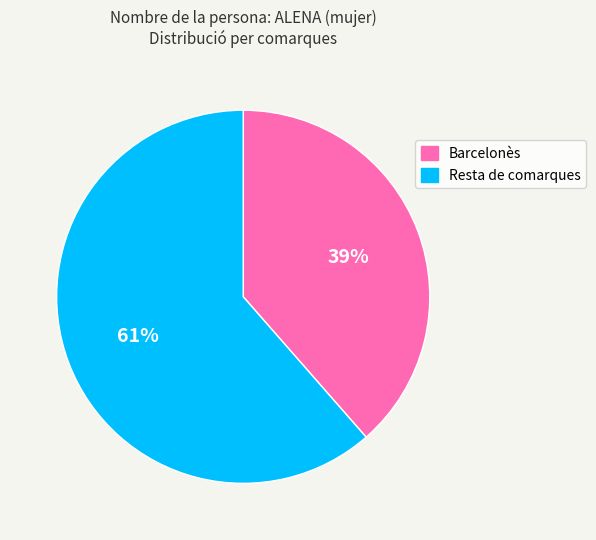

To the nearest percent, what is the average slice percentage?

50%